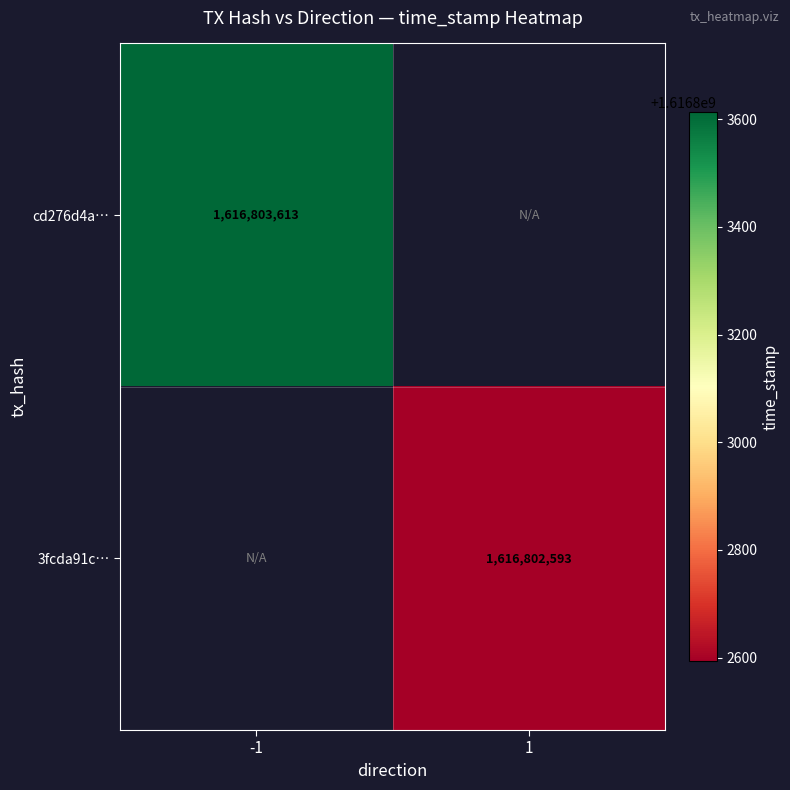

List the series in order of their overall mean, highest first.

cd276d4aa565a6f4c44af643445399a52db03a4, 3fcda91c7ad67e085f572c999e4a7dd5fbaa3cf